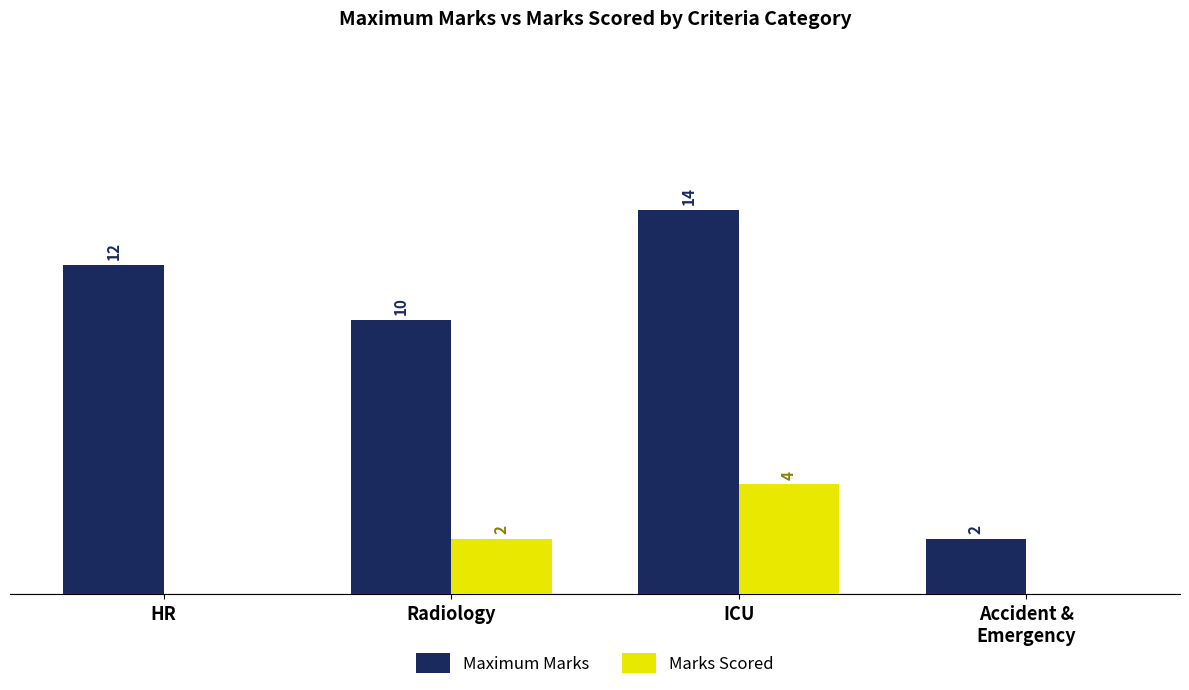

Where is Maximum Marks nearest to the value 8?

Radiology